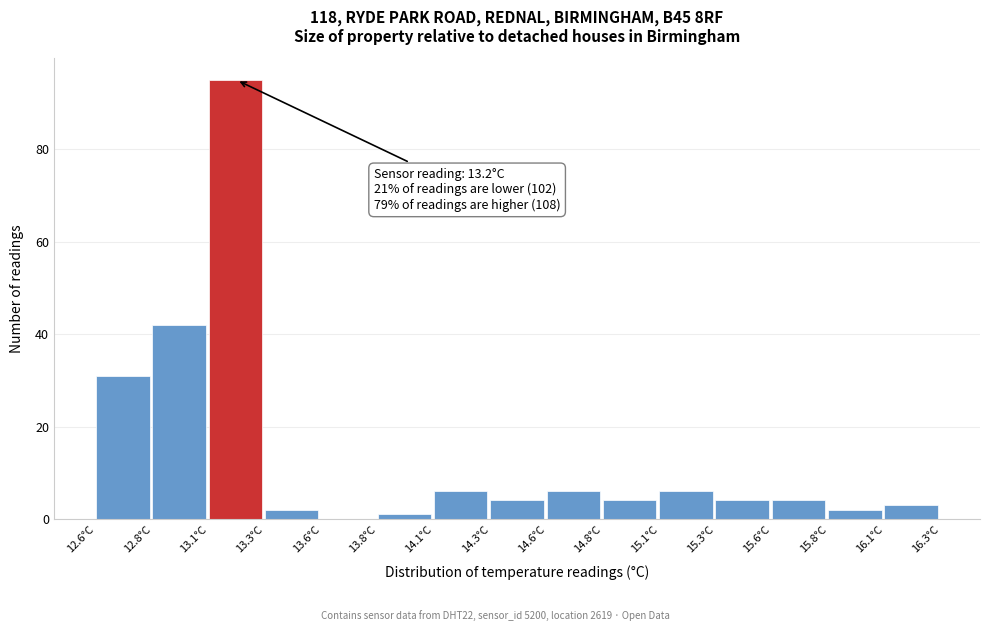

Reading right to left, transcribe all the data shown in this chart.

16.1°C=3	15.8°C=2	15.6°C=4	15.3°C=4	15.1°C=6	14.8°C=4	14.6°C=6	14.3°C=4	14.1°C=6	13.8°C=1	13.6°C=0	13.3°C=2	13.1°C=95	12.8°C=42	12.6°C=31